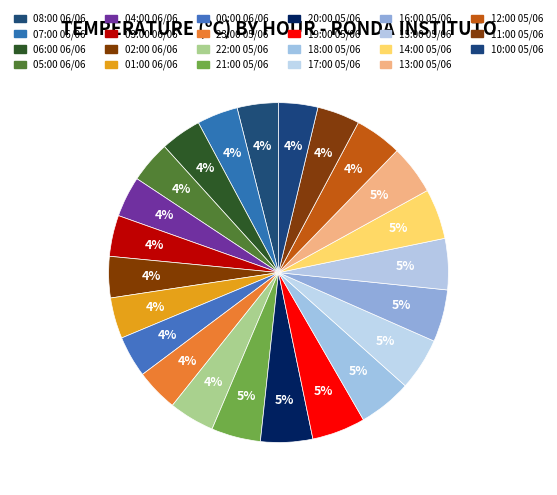

Is it true that 20:00 05/06 is 12% of the pie?

False